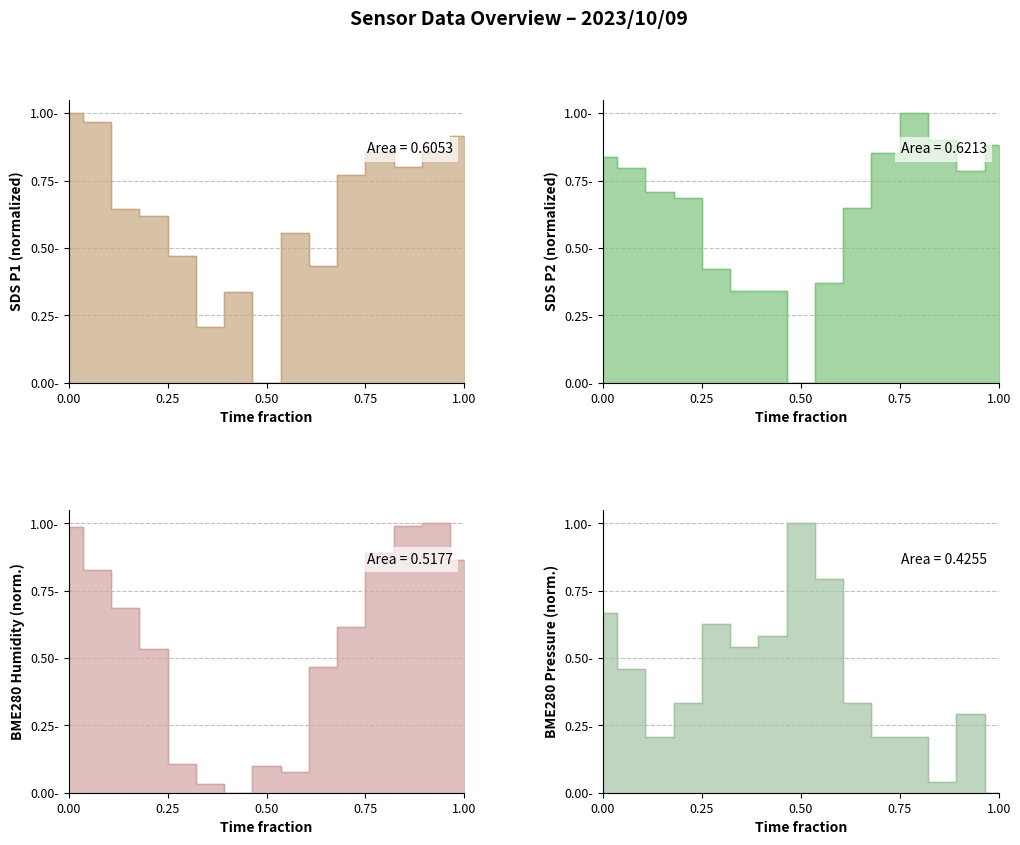

How many times do SDS_P1 and SDS_P2 cross each other?

5